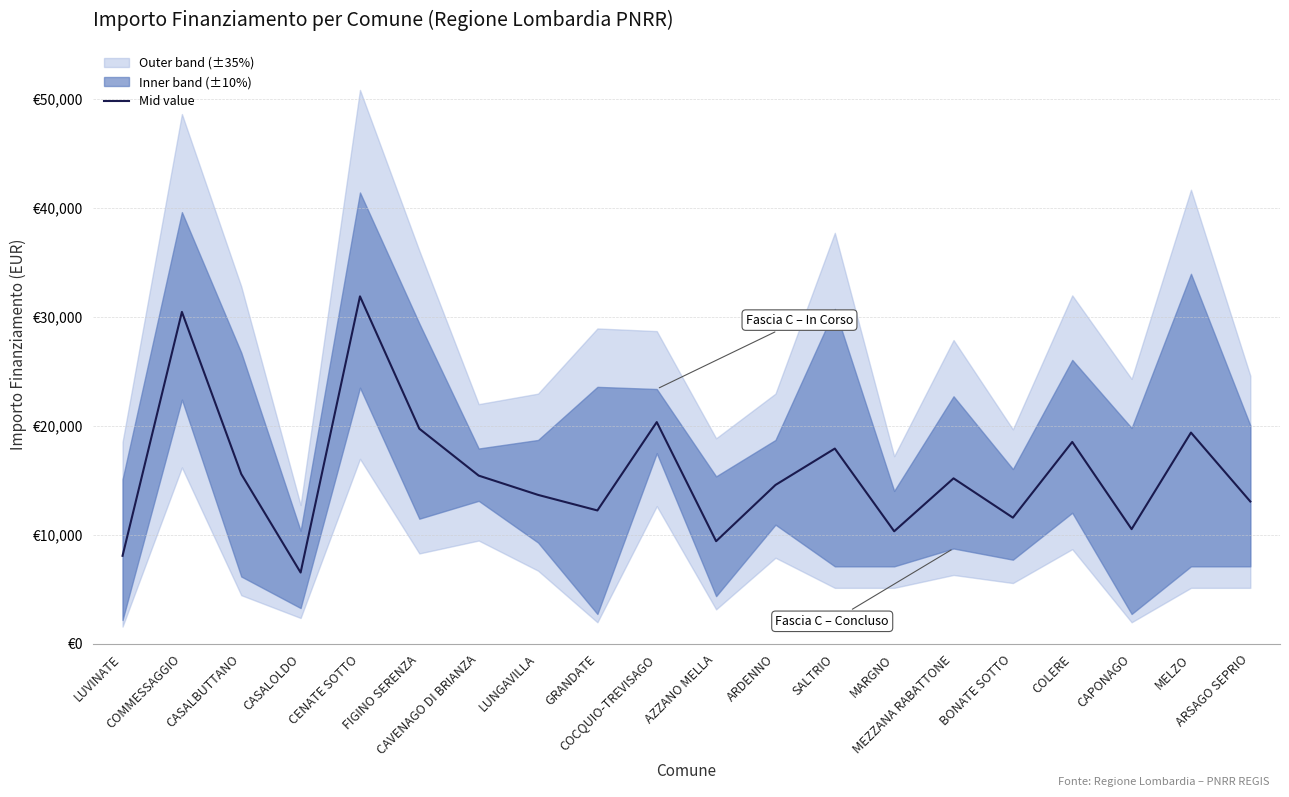

Reading left to right, list all the values displayed in this chart.

LUVINATE=8070.0	COMMESSAGGIO=30440.5	CASALBUTTANO=15568.0	CASALOLDO=6534.5	CENATE SOTTO=31867.5	FIGINO SERENZA=19727.5	CAVENAGO DI BRIANZA=15425.5	LUNGAVILLA=13657.5	GRANDATE=12230.0	COCQUIO-TREVISAGO=20334.5	AZZANO MELLA=9408.5	ARDENNO=14568.0	SALTRIO=17906.5	MARGNO=10319.0	MEZZANA RABATTONE=15175.0	BONATE SOTTO=11569.0	COLERE=18513.5	CAPONAGO=10516.0	MELZO=19371.5	ARSAGO SEPRIO=13050.5